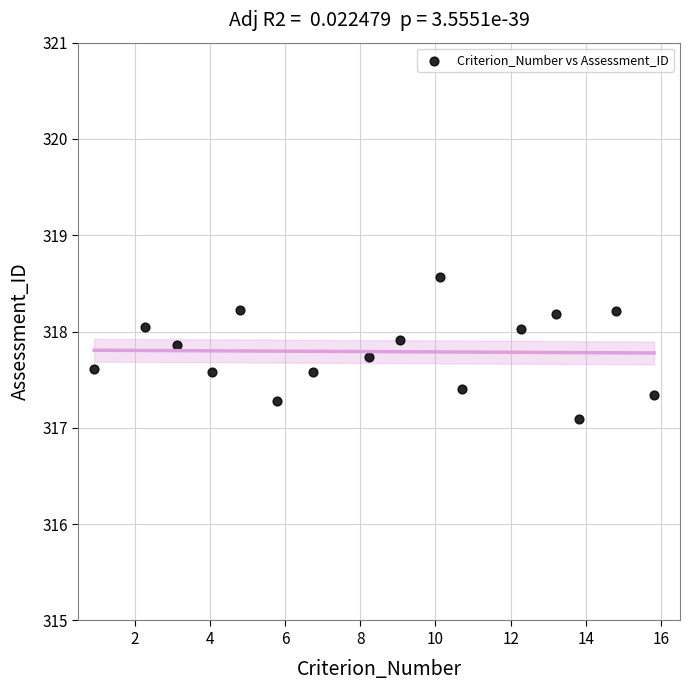

What is the range of X values (max minus min)?

14.9